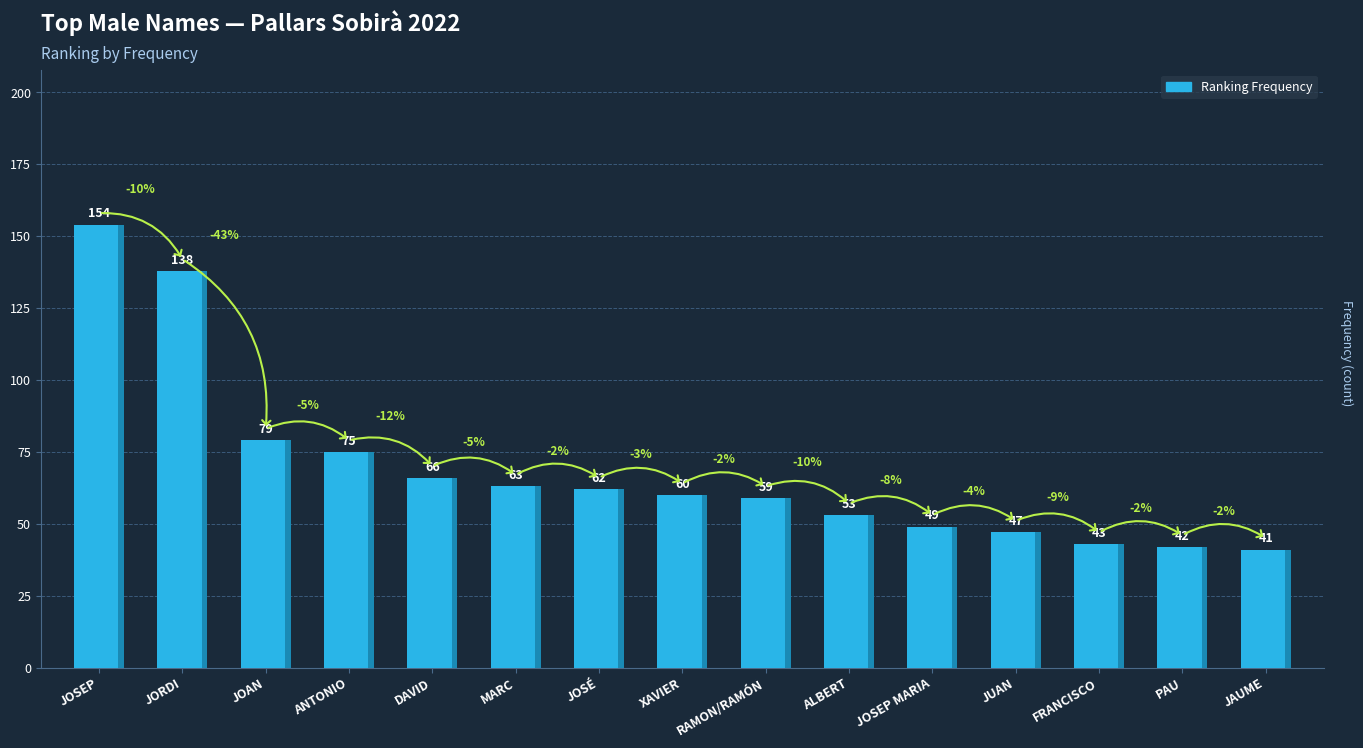

How many values exceed 60?

7